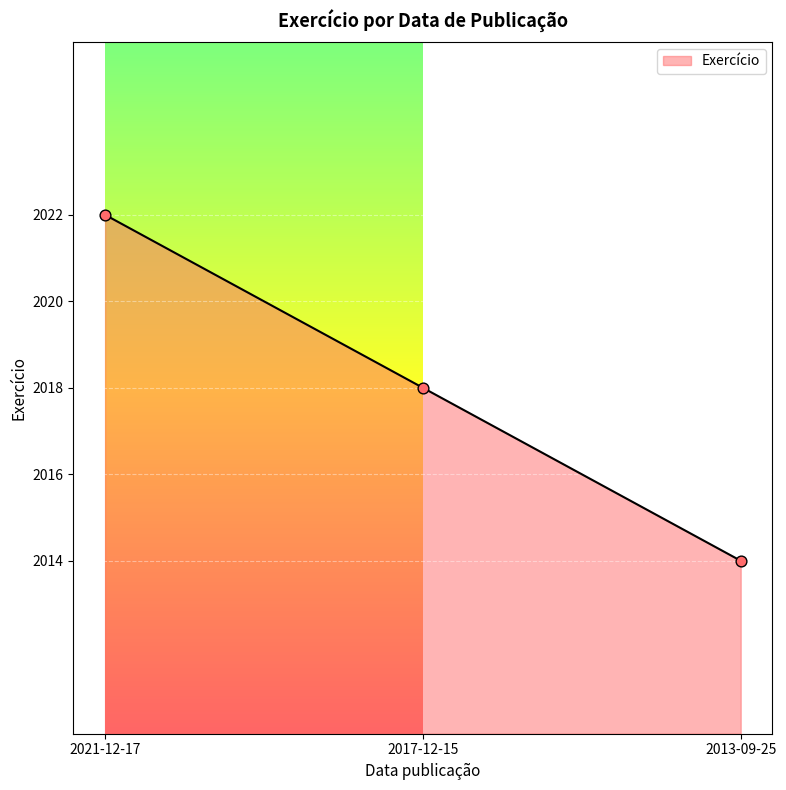

What is the change in value from 2017-12-15 to 2013-09-25?

-4